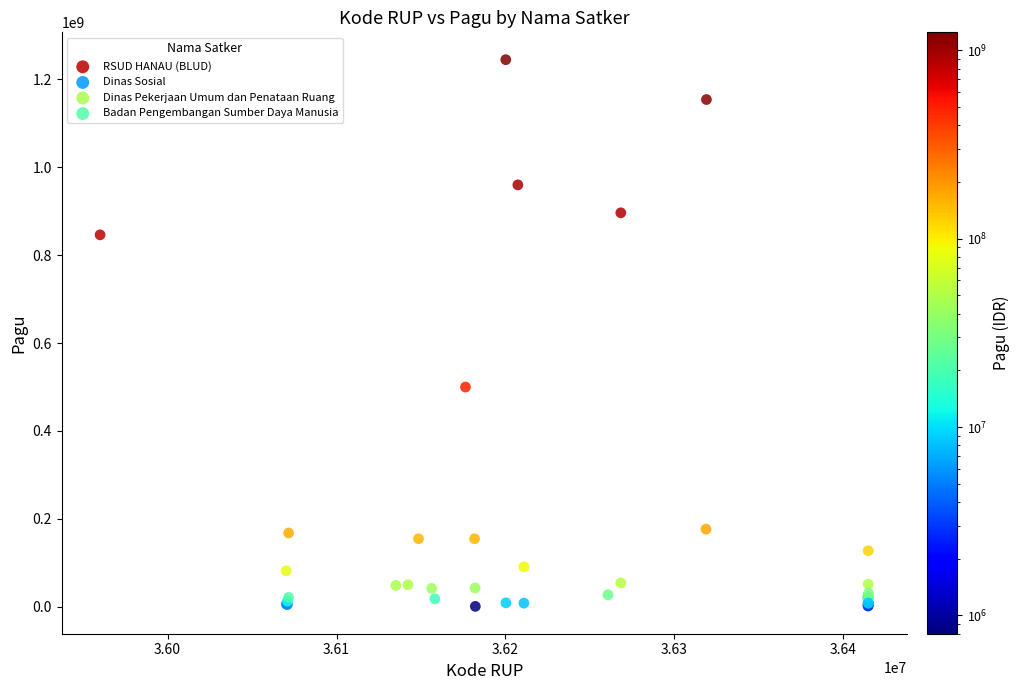

Which series reaches the maximum Y coordinate?

Dinas Pekerjaan Umum dan Penataan Ruang